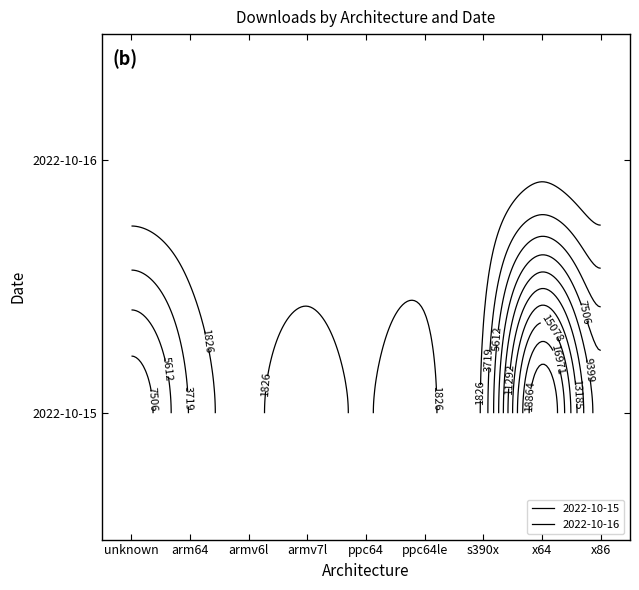

What is the sum of the 2022-10-15 values at x64 and armv7l?

23655